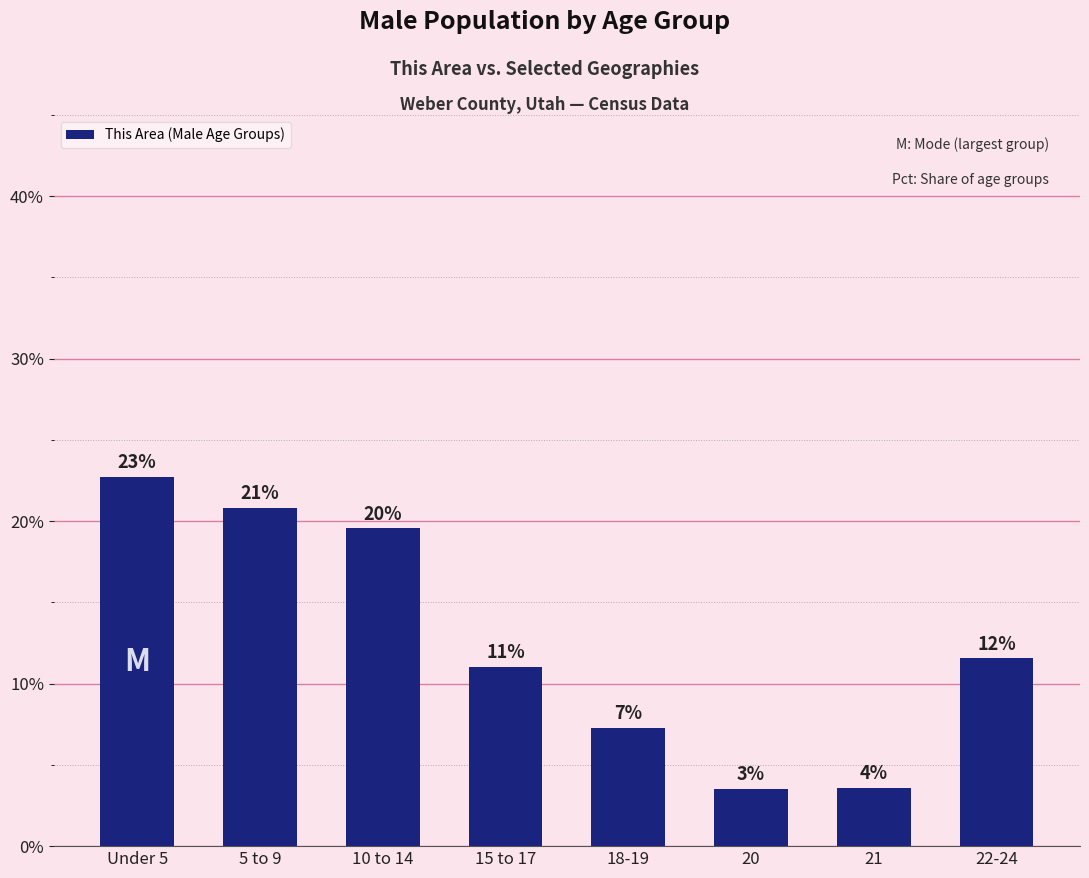

List the labels in order of value, largest first.

Under 5, 5 to 9, 10 to 14, 22-24, 15 to 17, 18-19, 21, 20